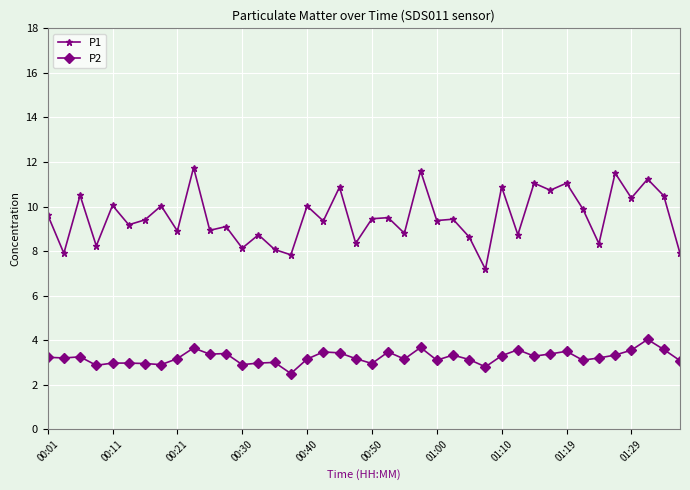

True or false: P1 has more than 2 points higher than both neighbors.

True